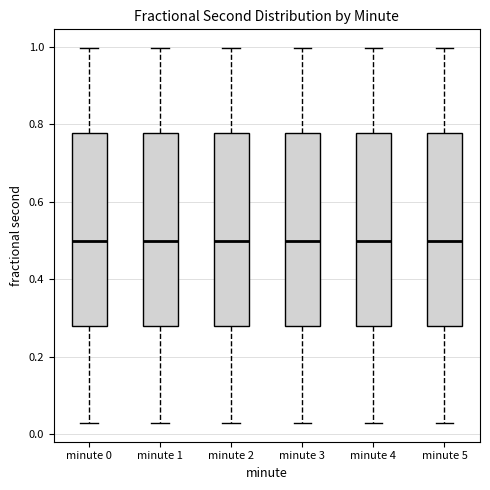

Reading left to right, read every box against the y-axis: the position of its median line, the range the box covers, and the ends of its whiskers. The values are not printed on the chart, so give them approximately, as read against the axis.

minute 0: median 0.50, box 0.28 to 0.78, whiskers 0.02 to 1.00
minute 1: median 0.50, box 0.28 to 0.78, whiskers 0.02 to 1.00
minute 2: median 0.50, box 0.28 to 0.78, whiskers 0.02 to 1.00
minute 3: median 0.50, box 0.28 to 0.78, whiskers 0.02 to 1.00
minute 4: median 0.50, box 0.28 to 0.78, whiskers 0.02 to 1.00
minute 5: median 0.50, box 0.28 to 0.78, whiskers 0.02 to 1.00